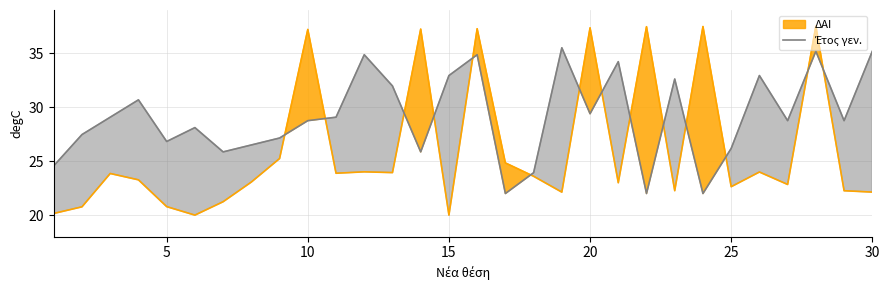

True or false: the data shows 50.4 at 25.

False